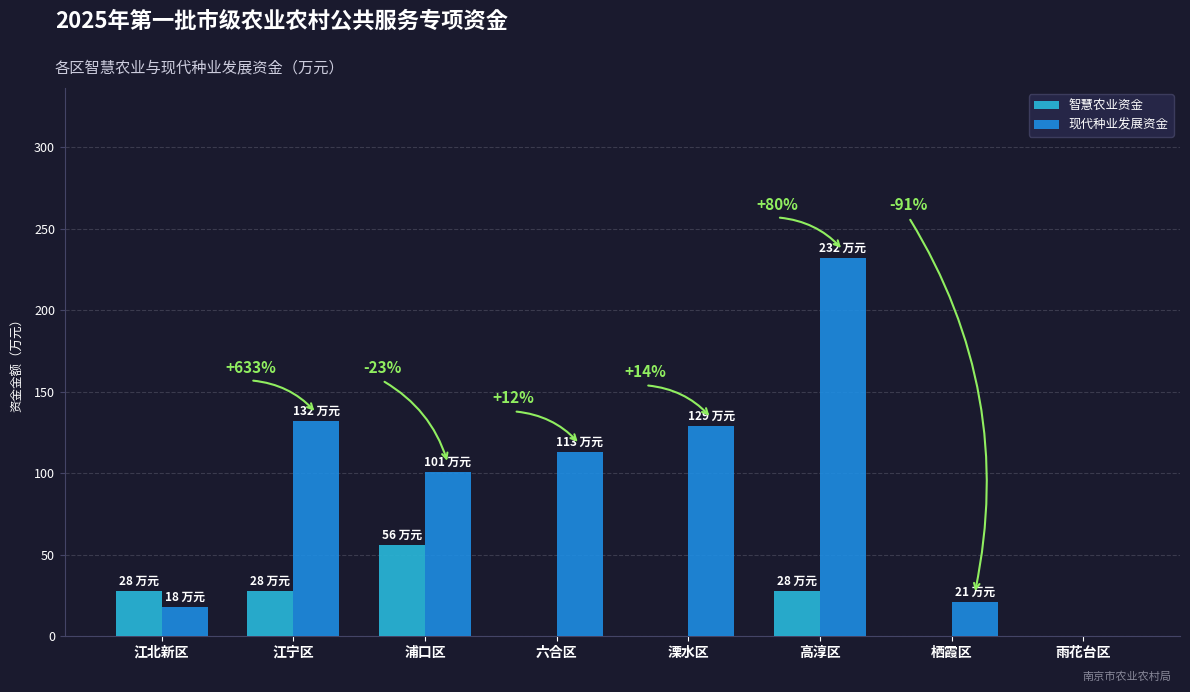

What is the sum of the 现代种业发展资金 values at 溧水区 and 栖霞区?

150